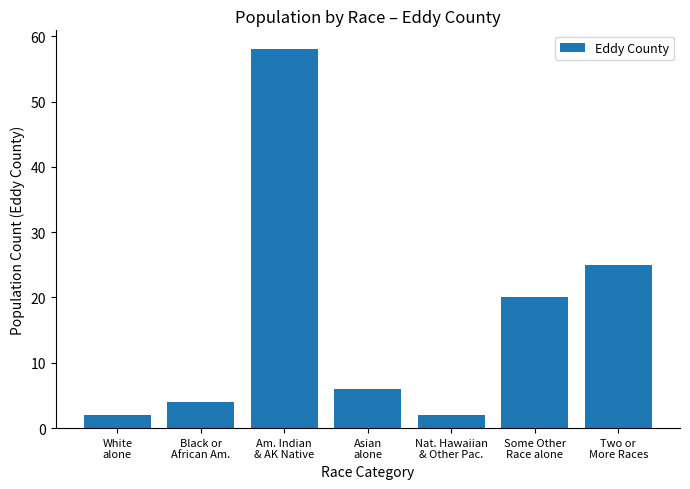

Which label corresponds to the largest value in the chart?

Am. Indian
& AK Native